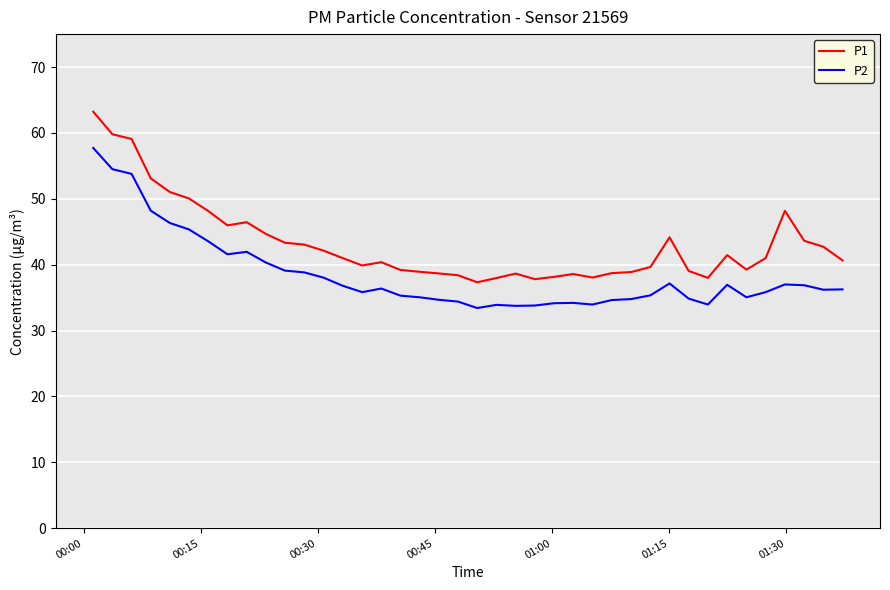

How many lines are shown in the chart?

2